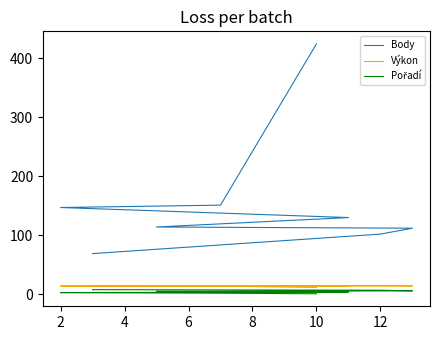

What is the smallest value displayed?

1.0